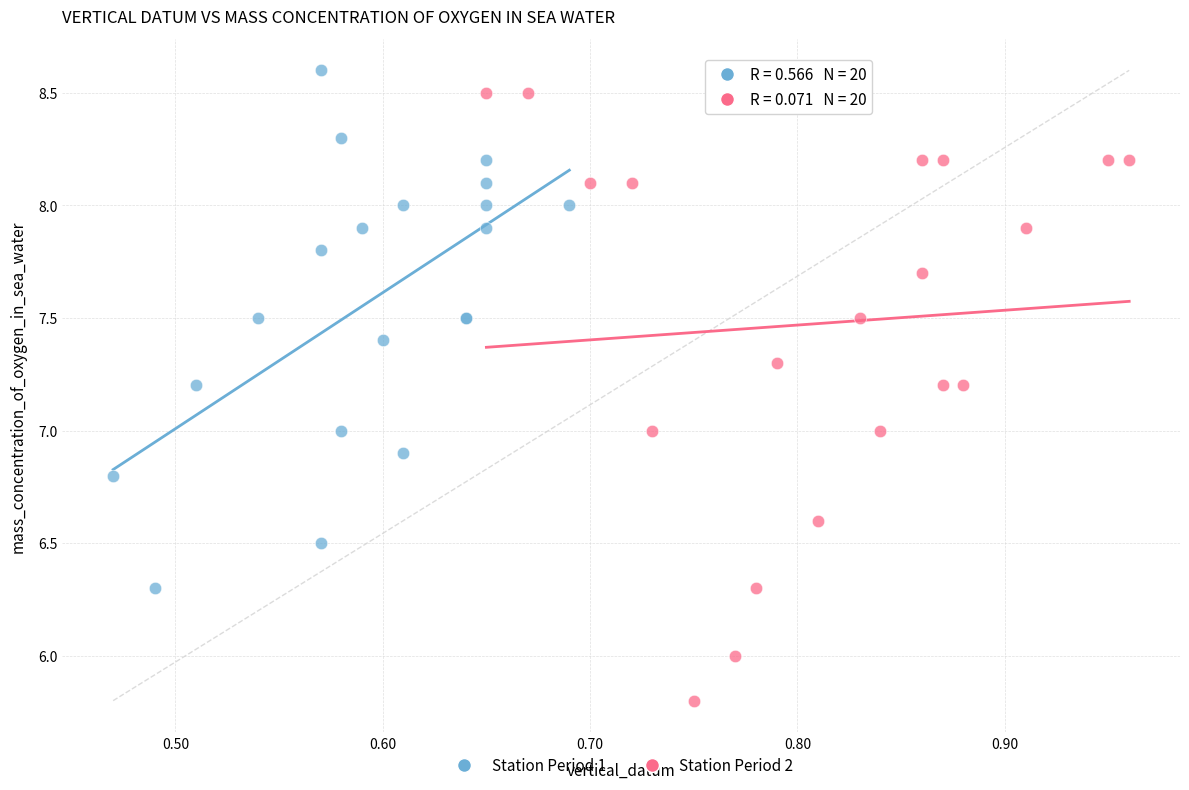

Which series has the widest spread of Y values?

Station Period 2